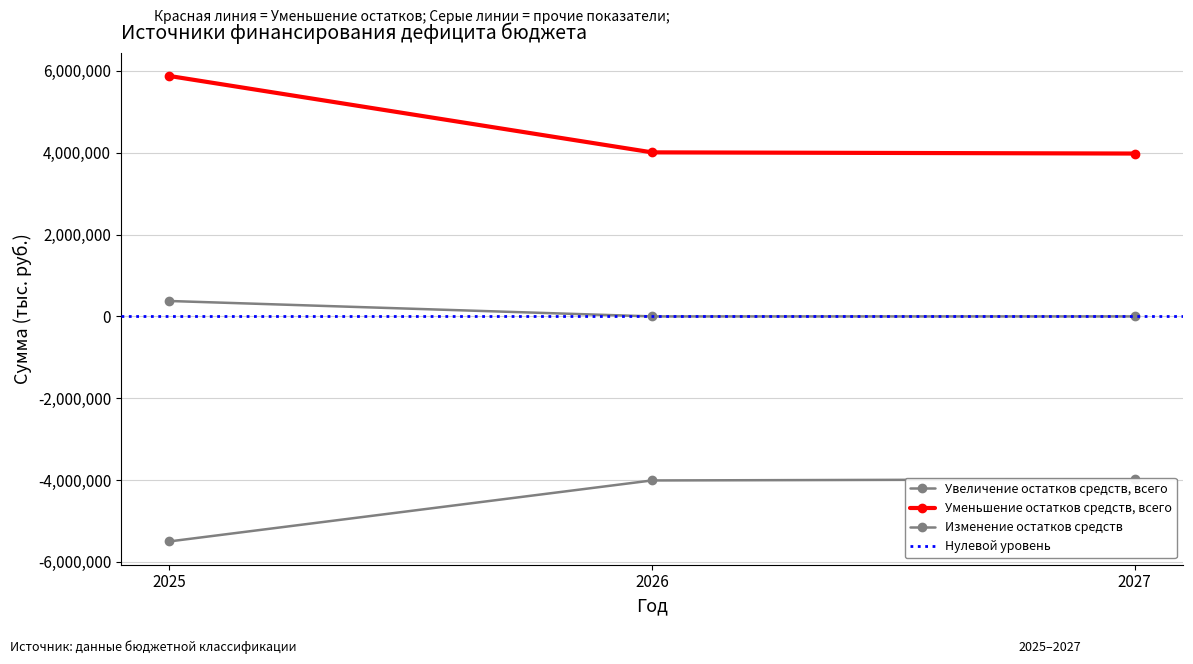

At which label is Уменьшение остатков средств, всего closest to 4929534?

2026